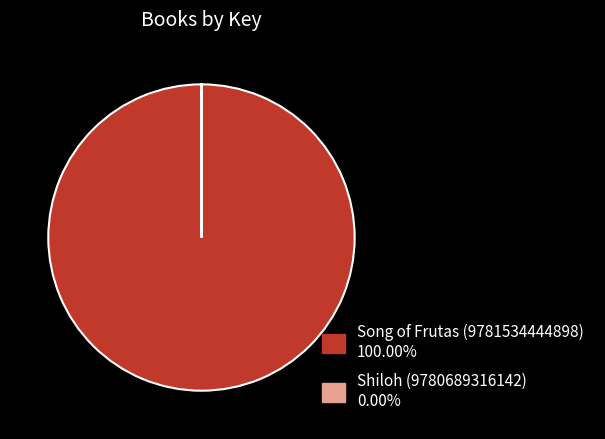

Which slice is the largest?

Song of Frutas (9781534444898)